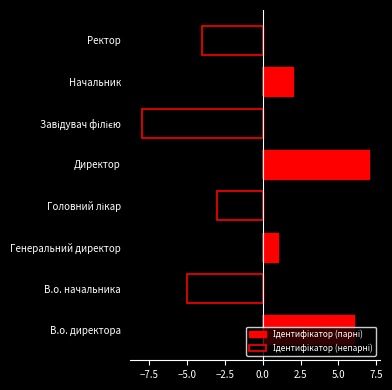

How many values in Ідентифікатор (парні) are above zero?

4